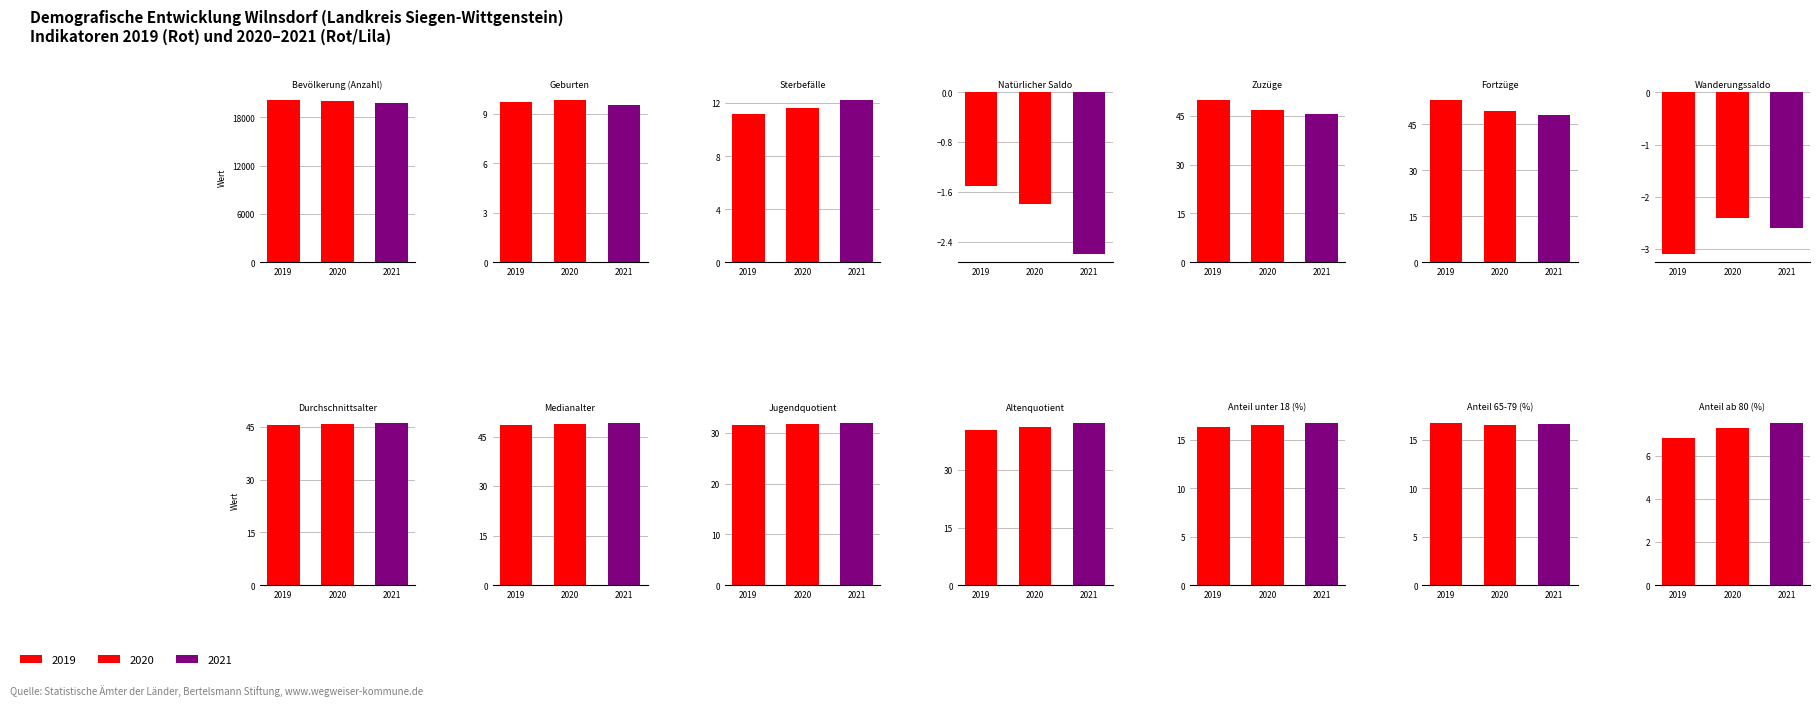

How many bars are there in total?

42